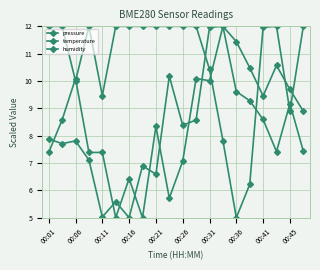

What is the maximum value shown in the chart?

12.0